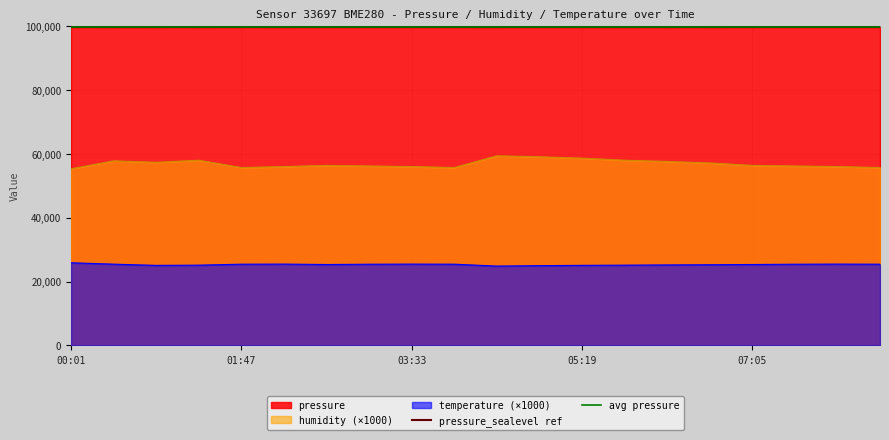

What is the lowest value of the pressure series?

99584.5